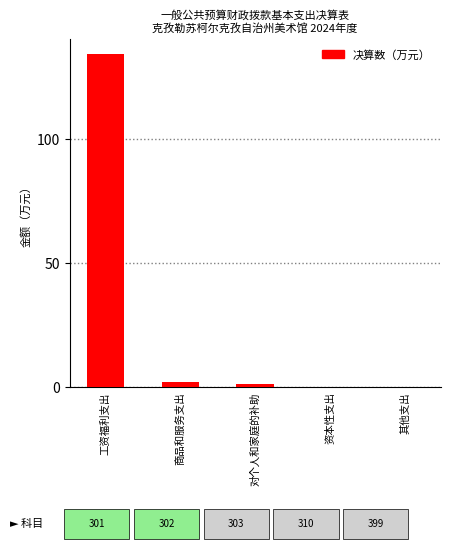

Reading left to right, transcribe all the data shown in this chart.

工资福利支出=134.0	商品和服务支出=2.1	对个人和家庭的补助=1.3	资本性支出=0.0	其他支出=0.0